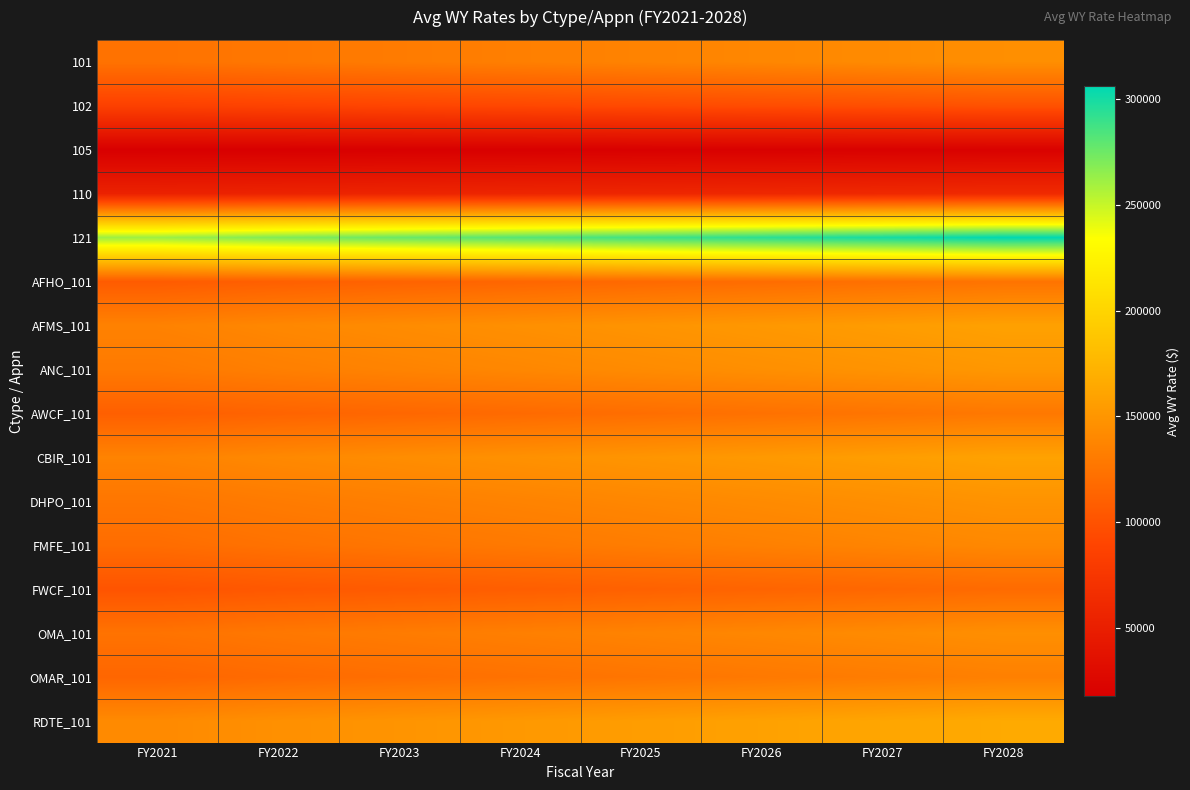

Reading left to right, extract all data points from this chart.

101: FY2021=123958	FY2022=127745	FY2023=130625	FY2024=133371	FY2025=136161	FY2026=139020	FY2027=141940	FY2028=144920
102: FY2021=85459	FY2022=87662	FY2023=89758	FY2024=91647	FY2025=93571	FY2026=95536	FY2027=97543	FY2028=99583
105: FY2021=17392	FY2022=17581	FY2023=18028	FY2024=18407	FY2025=18794	FY2026=19189	FY2027=19592	FY2028=20001
110: FY2021=53476	FY2022=54692	FY2023=55925	FY2024=57100	FY2025=58295	FY2026=59519	FY2027=60769	FY2028=62045
121: FY2021=261949	FY2022=269996	FY2023=276084	FY2024=281888	FY2025=287784	FY2026=293828	FY2027=299998	FY2028=306298
AFHO_101: FY2021=106494	FY2022=109747	FY2023=112222	FY2024=114581	FY2025=116978	FY2026=119434	FY2027=121942	FY2028=124503
AFMS_101: FY2021=135430	FY2022=139568	FY2023=142715	FY2024=145715	FY2025=148763	FY2026=151887	FY2027=155077	FY2028=158333
ANC_101: FY2021=129407	FY2022=133394	FY2023=136402	FY2024=139269	FY2025=142183	FY2026=145169	FY2027=148217	FY2028=151330
AWCF_101: FY2021=109648	FY2022=112972	FY2023=115520	FY2024=117948	FY2025=120415	FY2026=122944	FY2027=125526	FY2028=128162
CBIR_101: FY2021=136314	FY2022=140472	FY2023=143639	FY2024=146659	FY2025=149727	FY2026=152871	FY2027=156081	FY2028=159359
DHPO_101: FY2021=126636	FY2022=130490	FY2023=133433	FY2024=136237	FY2025=139087	FY2026=142008	FY2027=144990	FY2028=148035
FMFE_101: FY2021=119786	FY2022=123494	FY2023=126278	FY2024=128933	FY2025=131630	FY2026=134394	FY2027=137216	FY2028=140098
FWCF_101: FY2021=101069	FY2022=104183	FY2023=106532	FY2024=108771	FY2025=111047	FY2026=113379	FY2027=115760	FY2028=118191
OMA_101: FY2021=124185	FY2022=127978	FY2023=130864	FY2024=133614	FY2025=136410	FY2026=139274	FY2027=142199	FY2028=145185
OMAR_101: FY2021=114677	FY2022=118194	FY2023=120860	FY2024=123400	FY2025=125981	FY2026=128627	FY2027=131328	FY2028=134086
RDTE_101: FY2021=141365	FY2022=145708	FY2023=148993	FY2024=152125	FY2025=155308	FY2026=158569	FY2027=161899	FY2028=165299